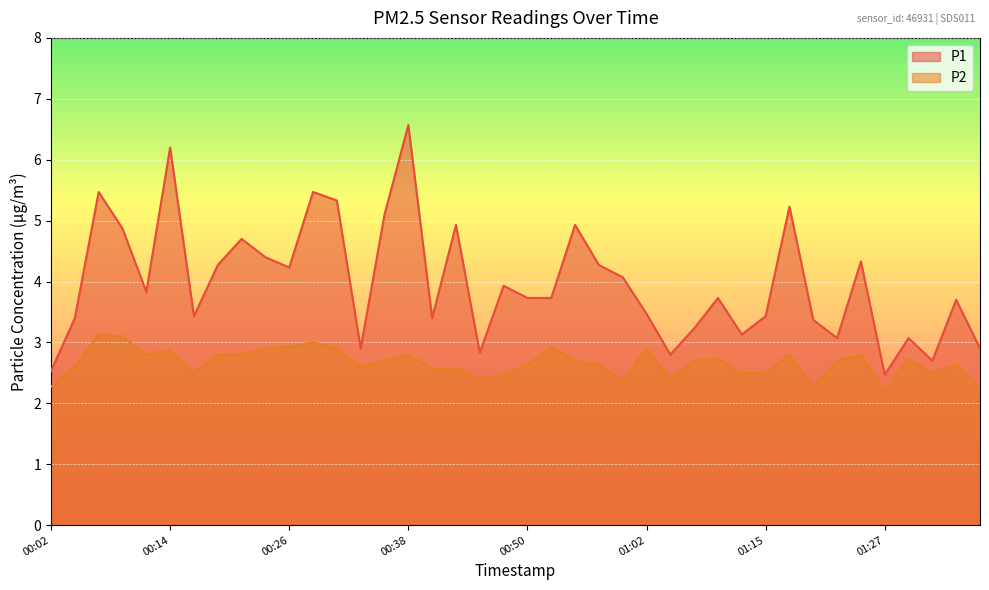

Which series has the largest total across all categories?

P1